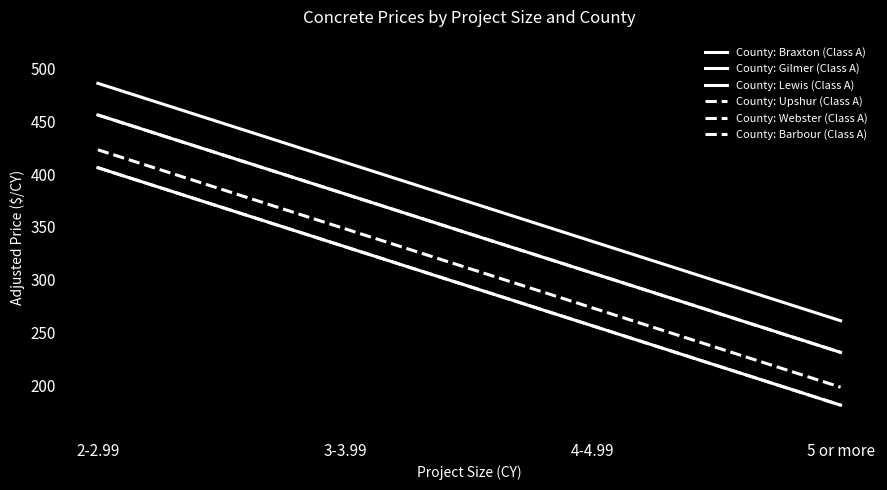

Is this an area chart (filled region under the line)?

No